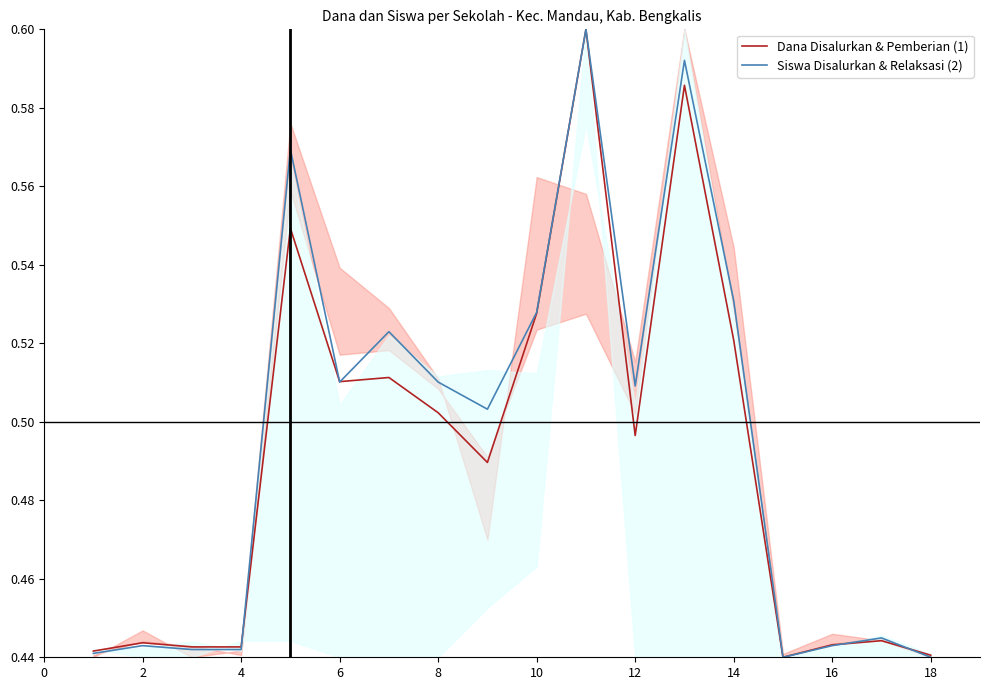

Which series changed the most between 18 and 12?

Siswa Disalurkan & Relaksasi (2)